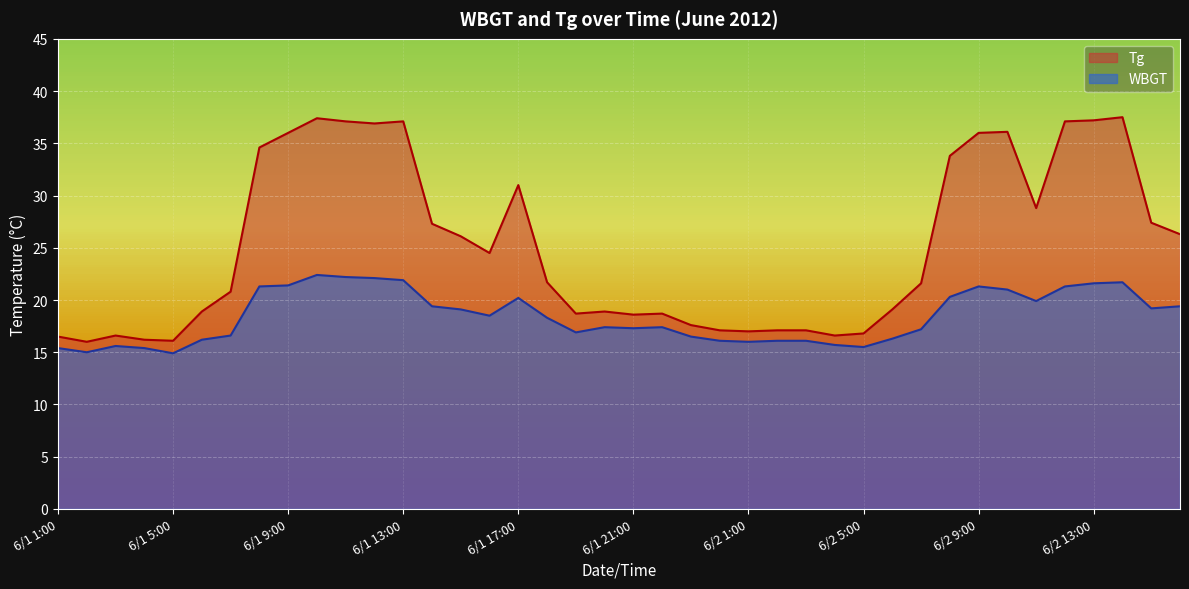

The value of WBGT at 6/1 12:00 is 22.1. True or false?

True